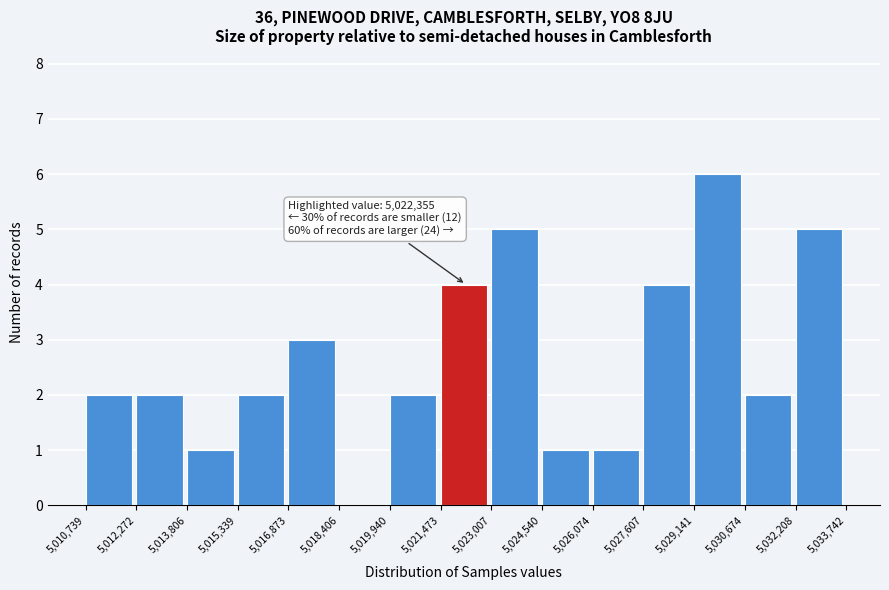

Over which range of the x-axis is the bar tallest?

5,029,141 to 5,030,674